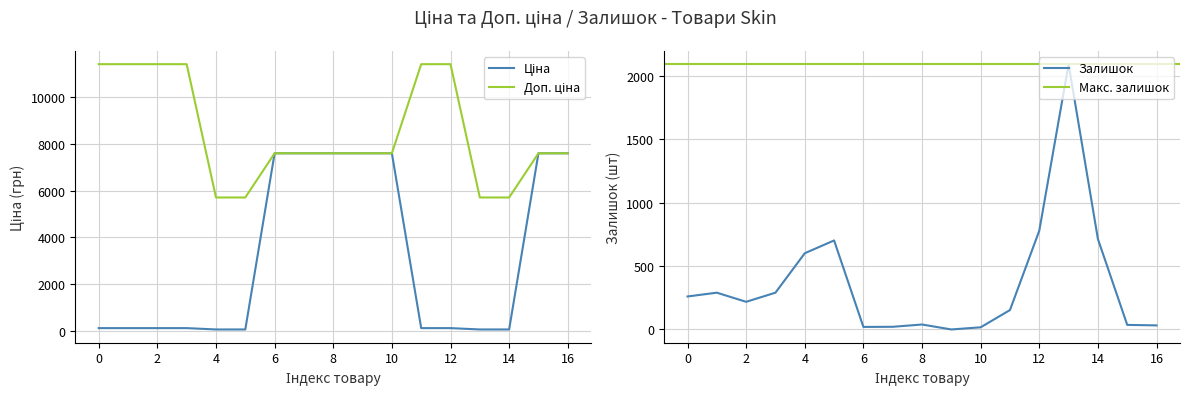

Is it true that Залишок equals 144 at 0?

False